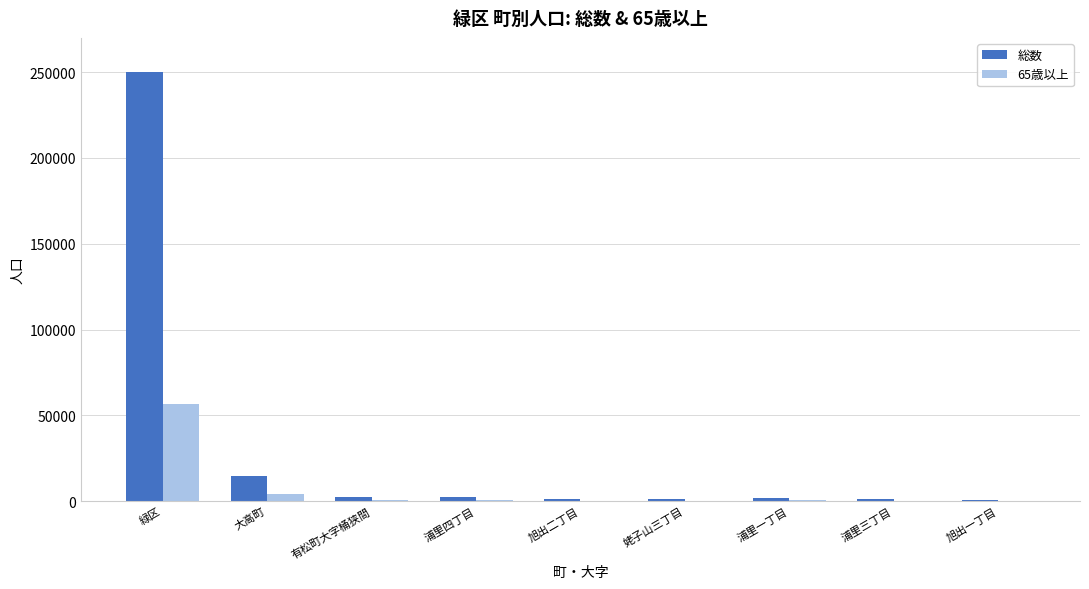

How many categories are shown in the chart?

9